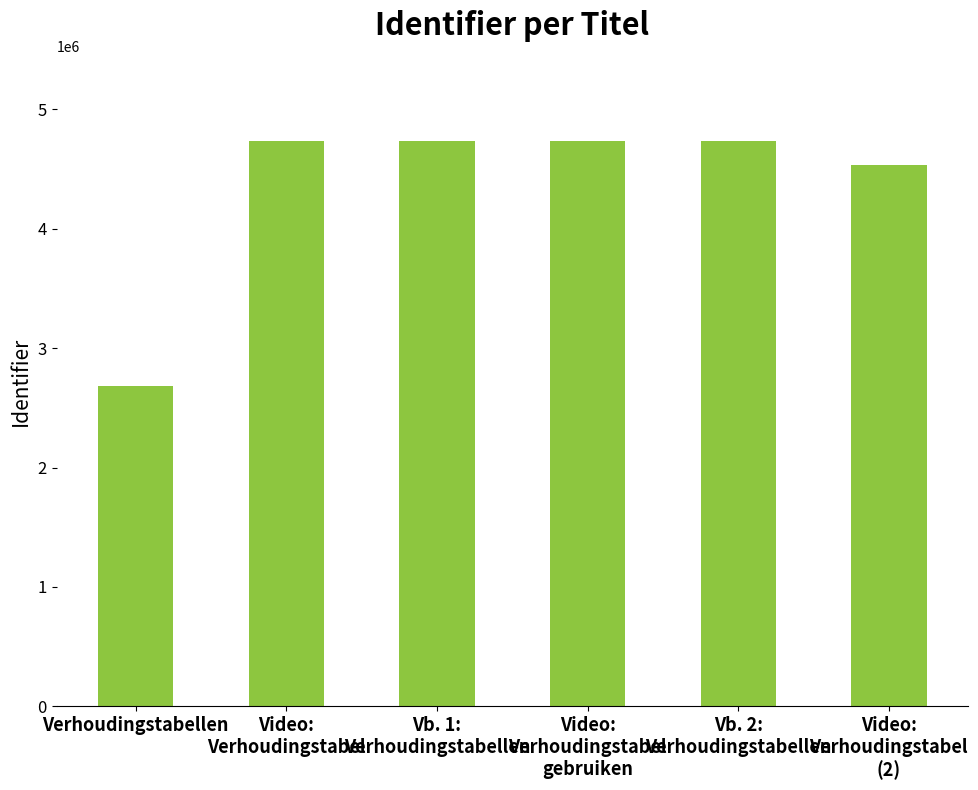

What is the average value?

4361316